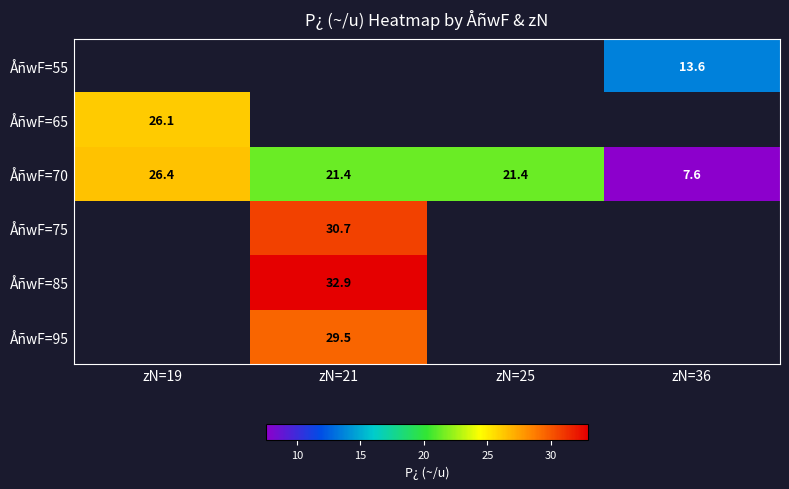

Is the value of ÅñwF=75 at zN=21 greater than the value of ÅñwF=70 at zN=21?

Yes